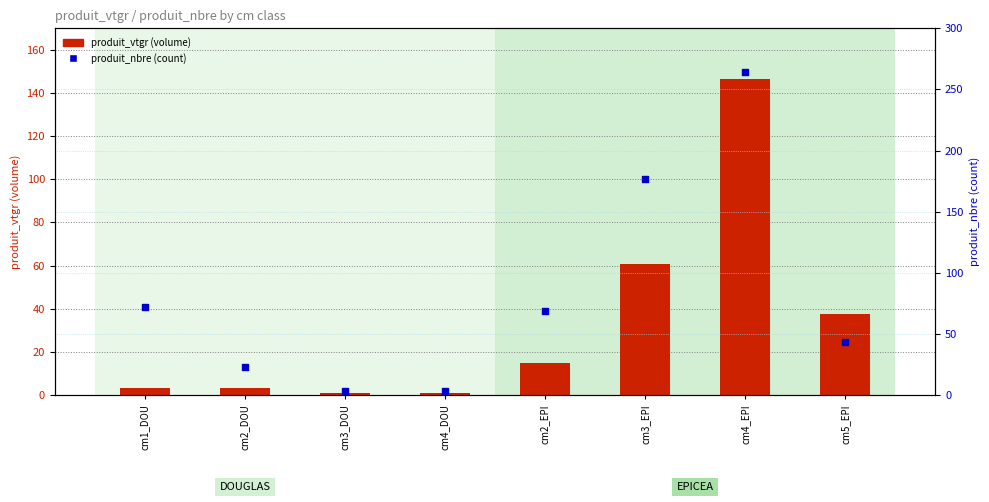

Is the value of produit_nbre at cm4_DOU greater than the value of produit_vtgr at cm2_DOU?

No